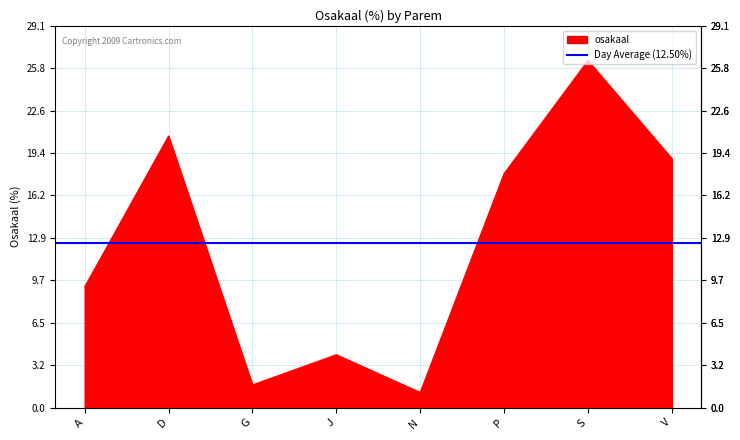

Reading left to right, transcribe all the data shown in this chart.

9.2	20.7	1.7	4.0	1.1	17.8	26.4	19.0